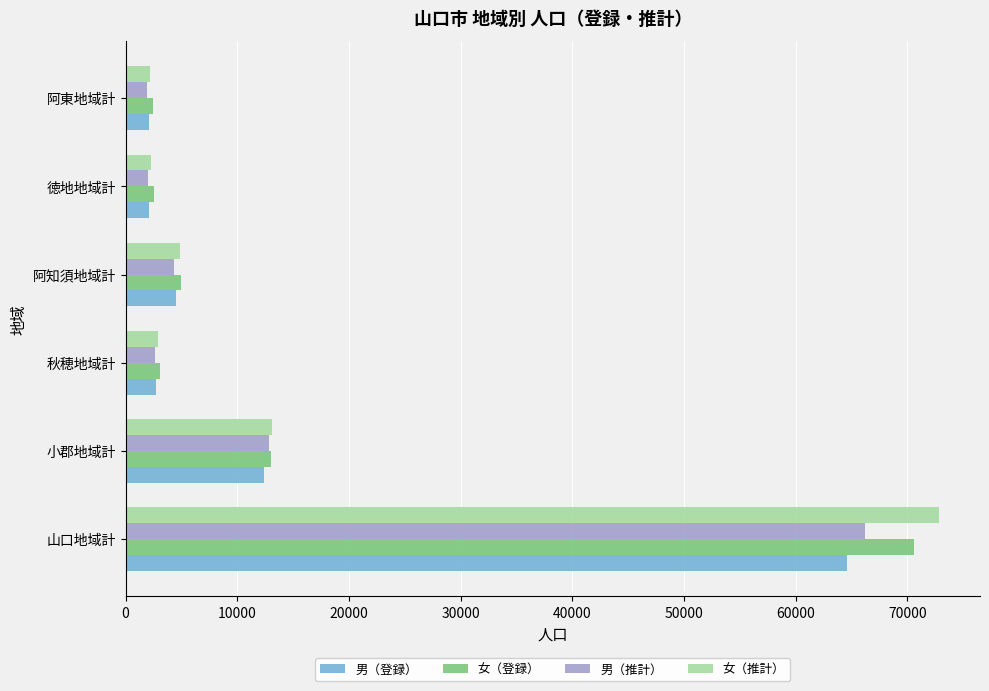

Is the value of 男（推計） at 山口地域計 greater than the value of 女（登録） at 秋穂地域計?

Yes